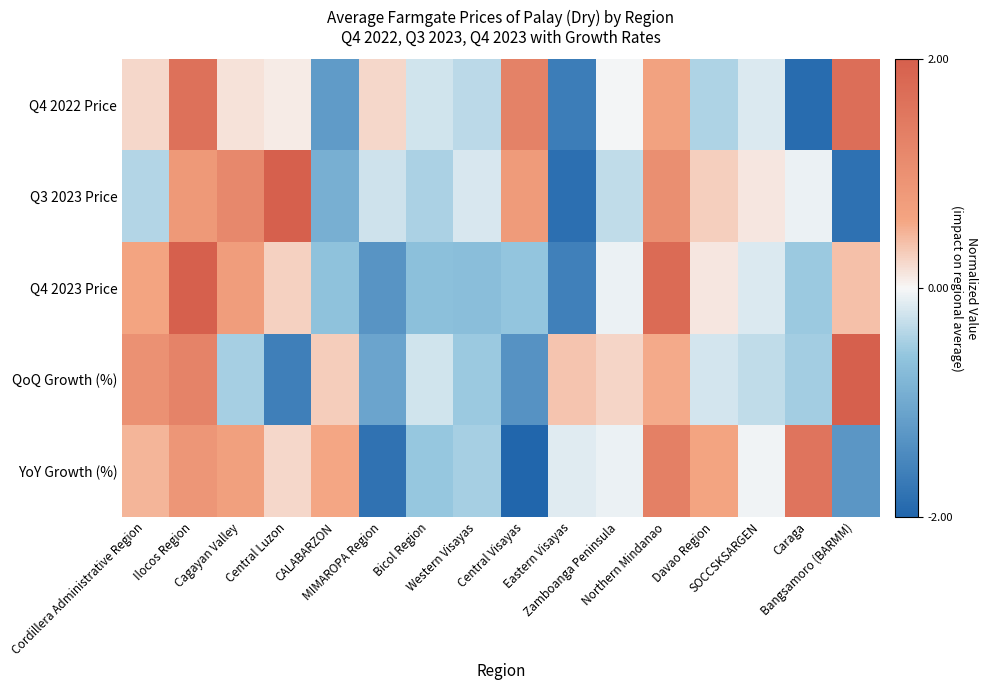

Which series changed the most between Western Visayas and Davao Region?

YoY Growth (%)